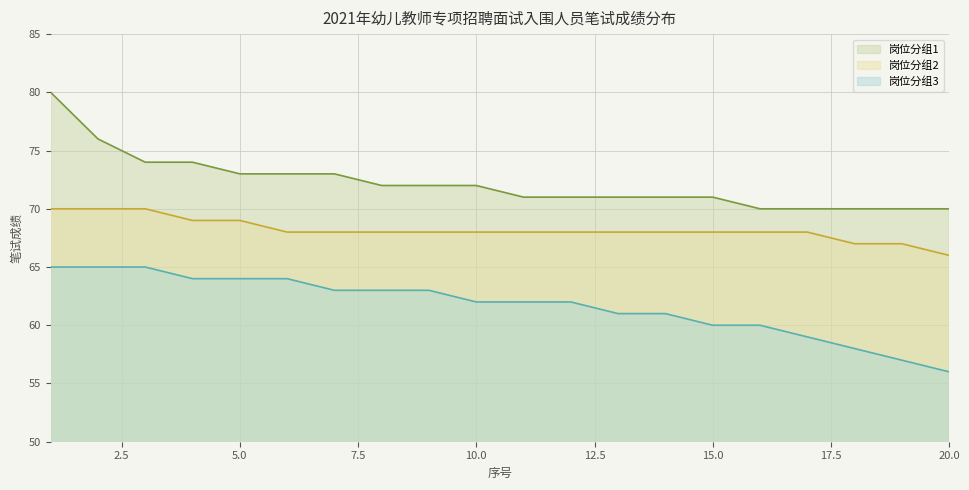

How many 岗位分组2 values are between 68 and 69?

14